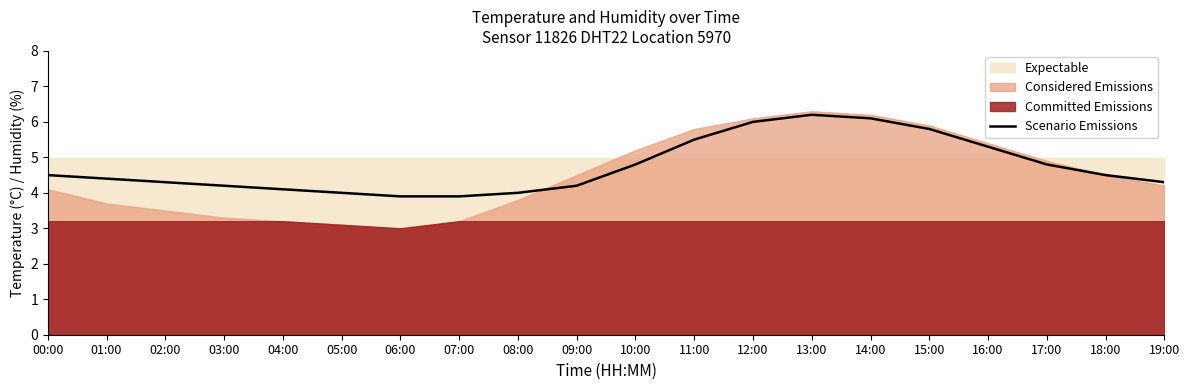

Which category has the lowest value across all series?

06:00